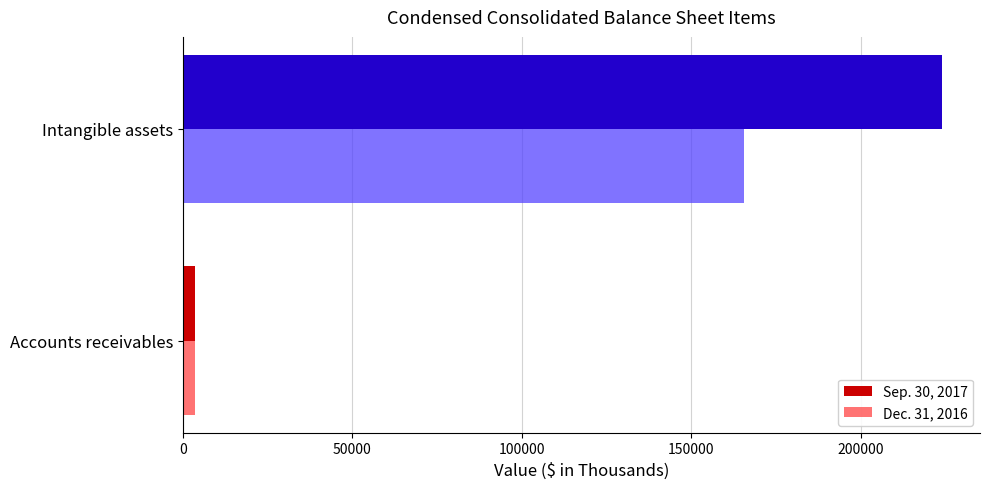

What is the minimum value for Dec. 31, 2016?

3527